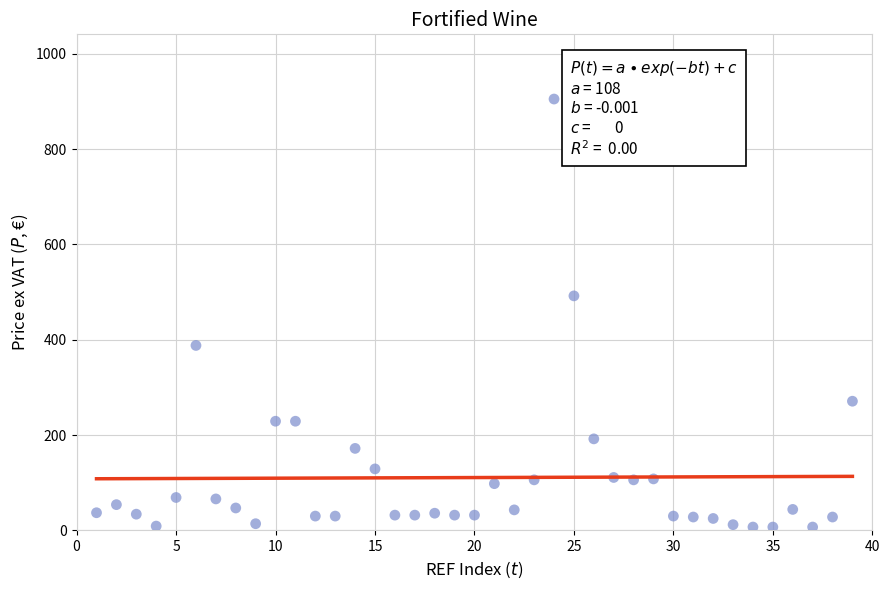

What is the range of X values (max minus min)?

38